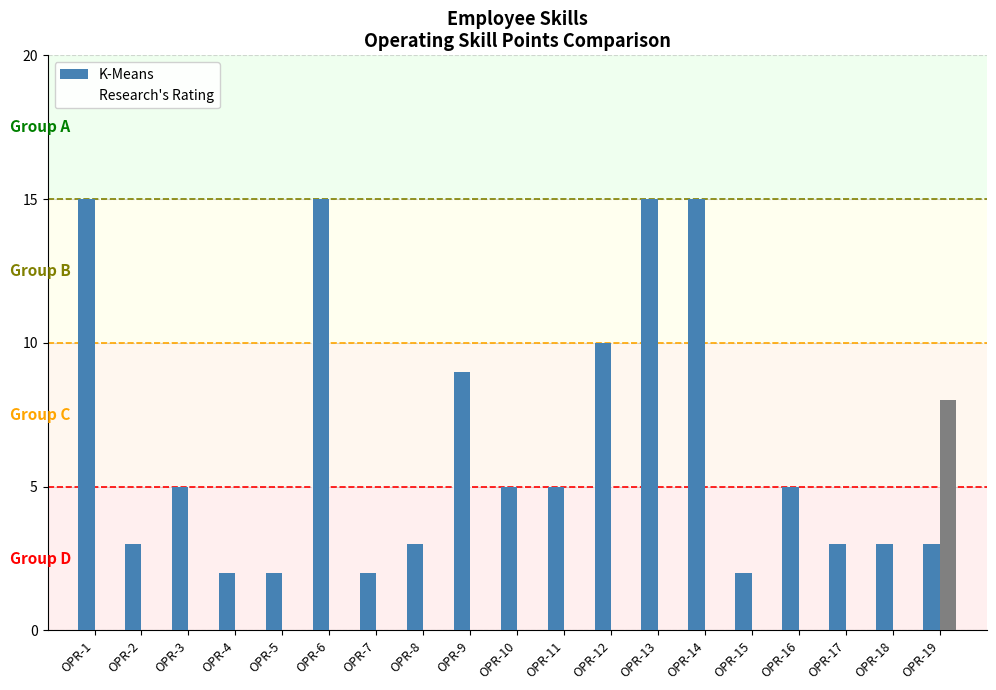

Reading left to right, what are all the values shown in this chart?

K-Means: OPR-1=15	OPR-2=3	OPR-3=5	OPR-4=2	OPR-5=2	OPR-6=15	OPR-7=2	OPR-8=3	OPR-9=9	OPR-10=5	OPR-11=5	OPR-12=10	OPR-13=15	OPR-14=15	OPR-15=2	OPR-16=5	OPR-17=3	OPR-18=3	OPR-19=3
Research's Rating: OPR-1=0	OPR-2=0	OPR-3=0	OPR-4=0	OPR-5=0	OPR-6=0	OPR-7=0	OPR-8=0	OPR-9=0	OPR-10=0	OPR-11=0	OPR-12=0	OPR-13=0	OPR-14=0	OPR-15=0	OPR-16=0	OPR-17=0	OPR-18=0	OPR-19=8